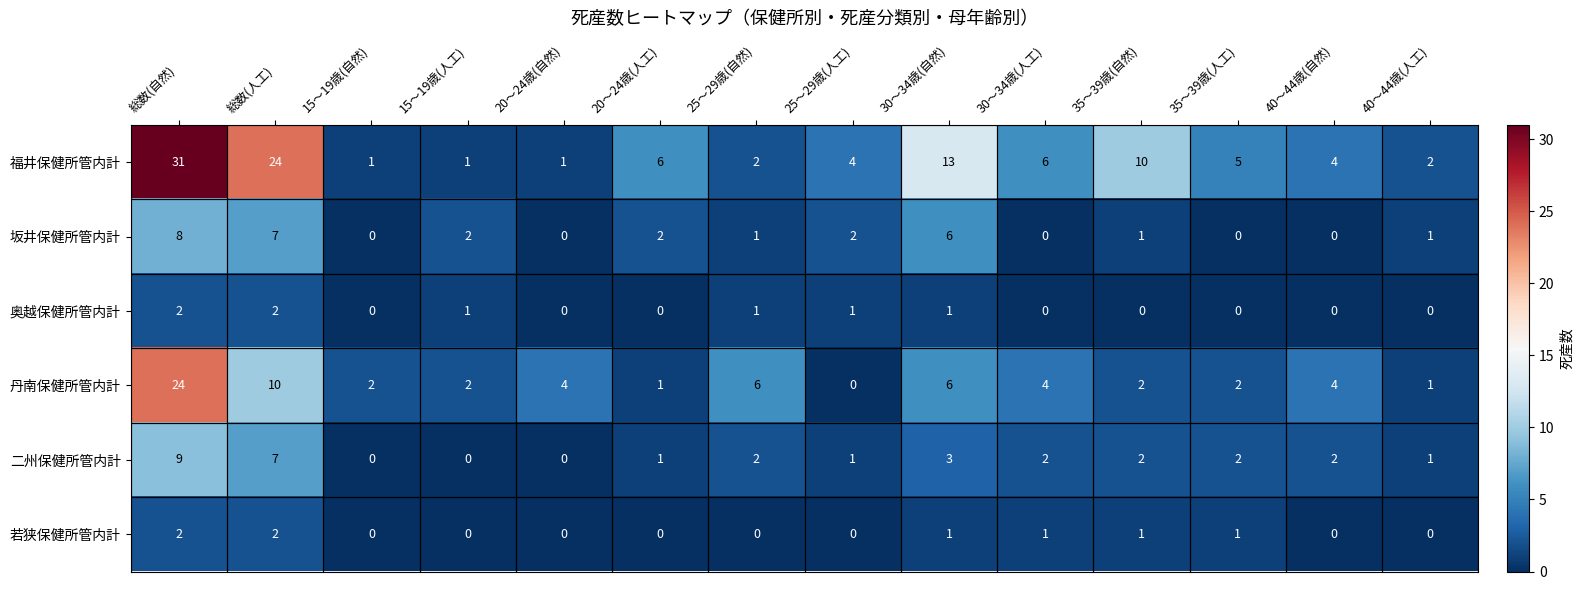

How many distinct data groups are displayed?

6